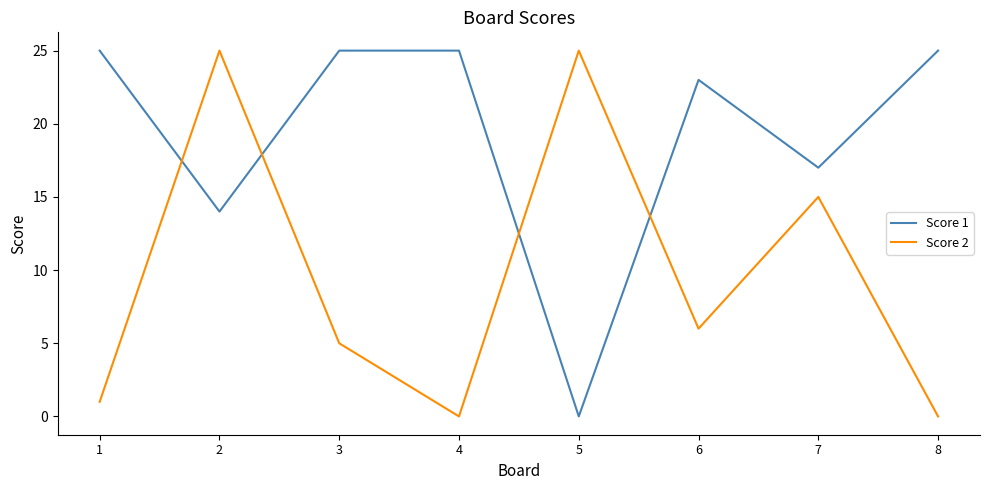

True or false: Score 1 has more than 2 interior local peaks.

False